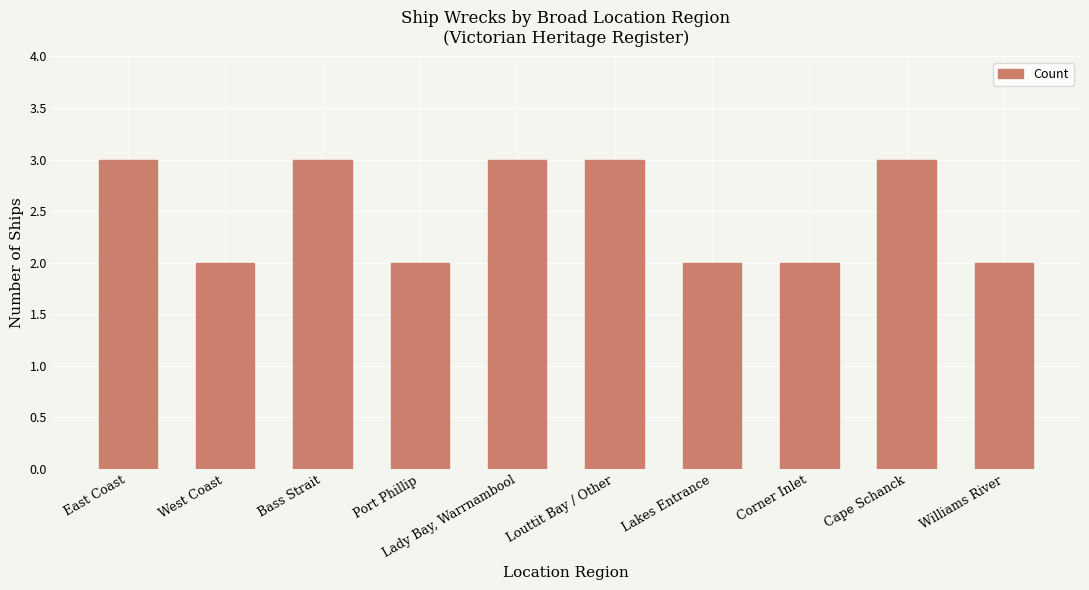

How many values are below 3?

5